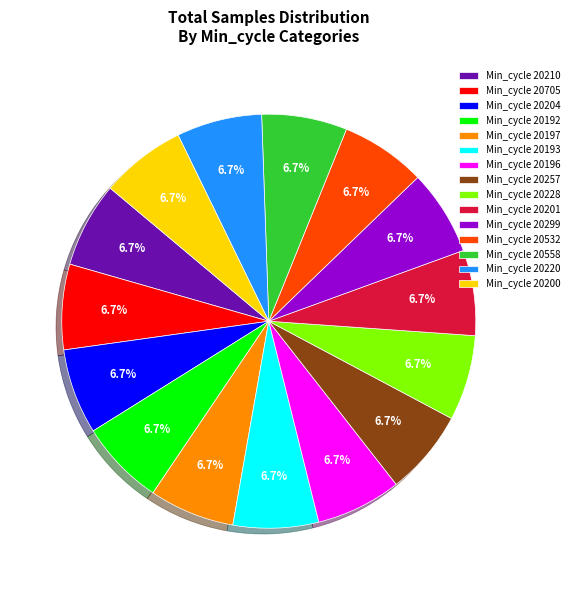

Is there a majority slice in this chart?

No